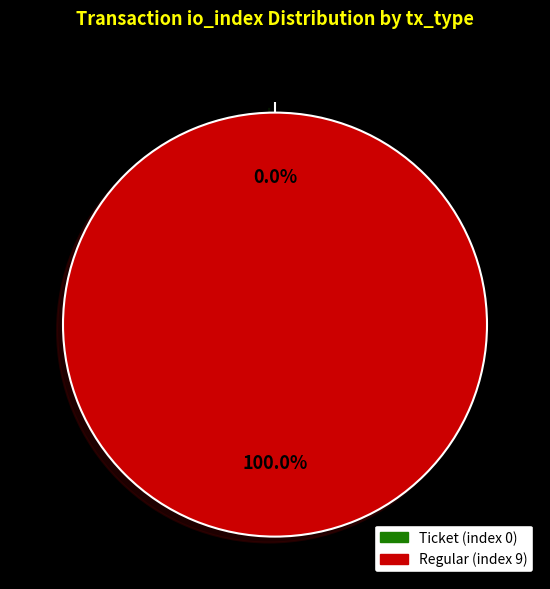

Does Regular (index 9) represent more than half of the total?

Yes